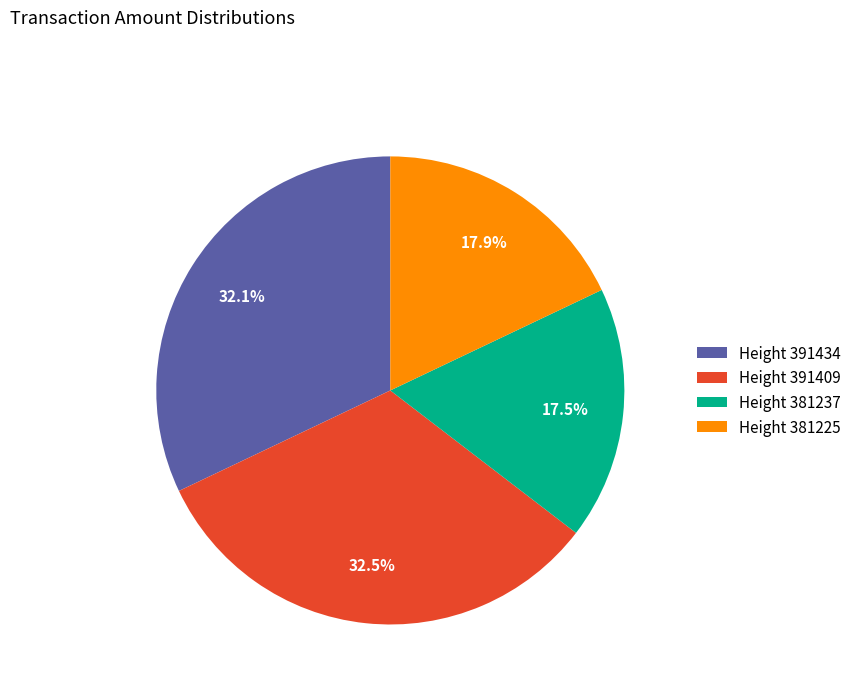

What is the ratio of the value at Height 391434 to the value at Height 381225?

1.8